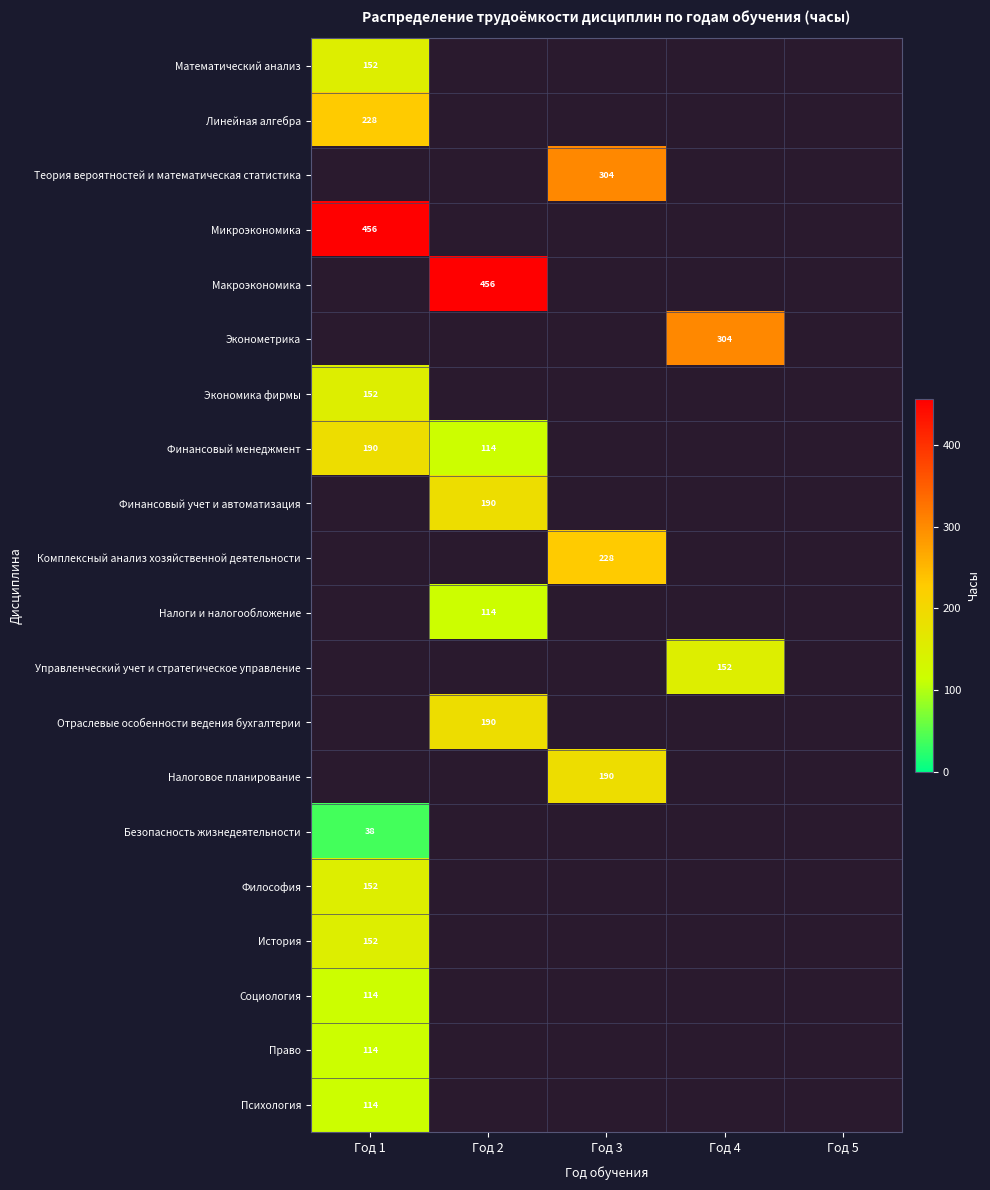

The value of Экономика фирмы at Год 1 is 152. True or false?

True